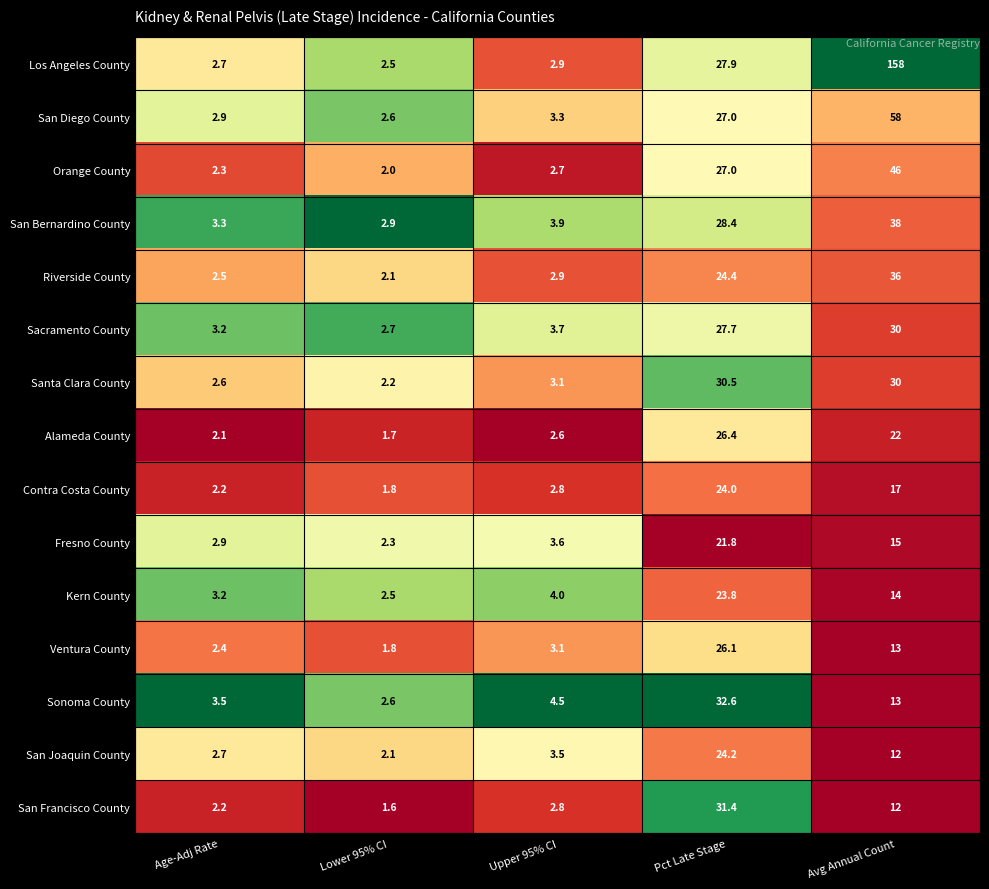

Is the value of San Bernardino County at Pct Late Stage greater than the value of Orange County at Lower 95% CI?

Yes